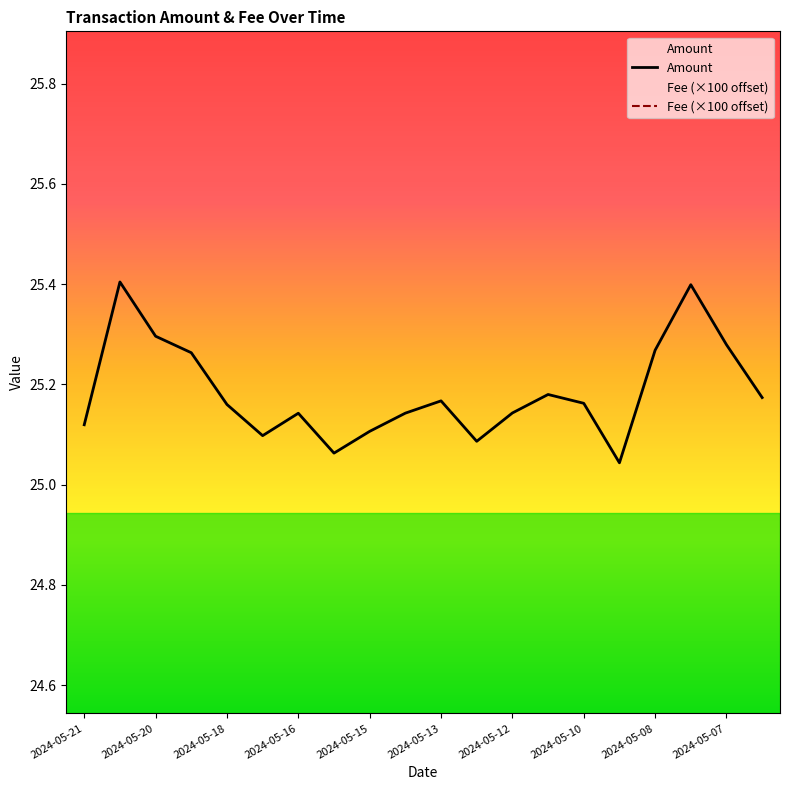

Reading left to right, transcribe all the data shown in this chart.

Amount: 25.1	25.4	25.3	25.3	25.2	25.1	25.1	25.1	25.1	25.1	25.2	25.1	25.1	25.2	25.2	25.0	25.3	25.4	25.3	25.2
Fee (×100 offset): 26.7	27.7	26.7	26.7	26.7	26.7	26.7	26.7	26.7	26.7	26.7	26.7	26.7	26.7	26.7	26.7	26.7	26.7	27.7	26.7